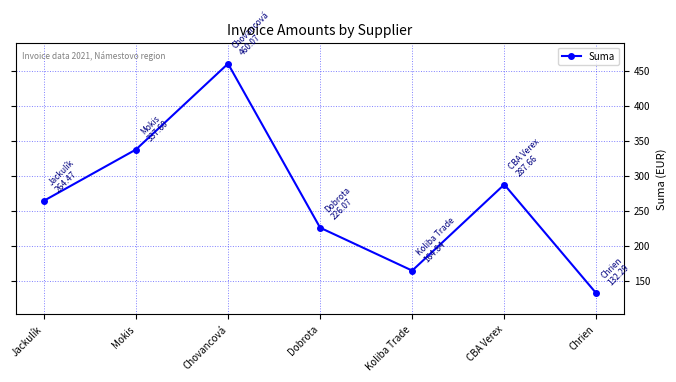

What is the smallest value displayed?

132.3